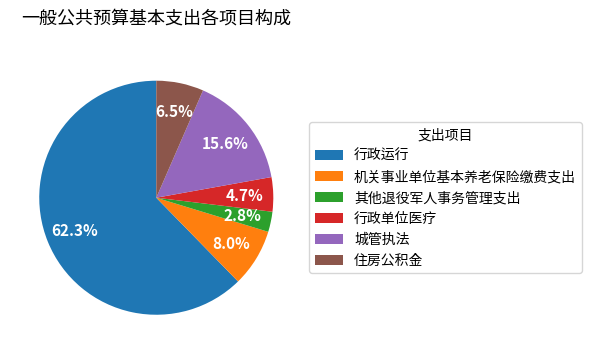

Is it true that 机关事业单位基本养老保险缴费支出 is 1% of the pie?

False